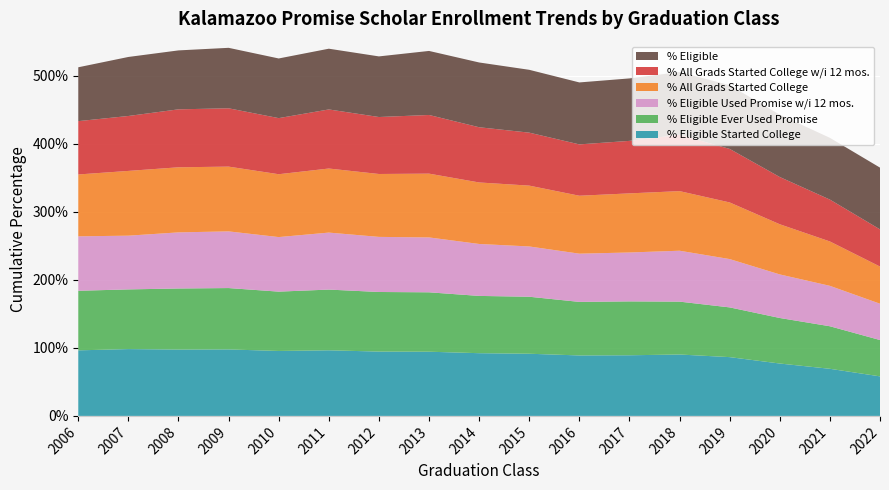

Reading right to left, what are all the values shown in this chart?

% Eligible Started College: 58.1	69.2	77.0	86.4	90.2	89.1	88.8	91.4	92.2	94.3	94.5	96.4	95.5	97.7	97.5	98.2	96.3
% Eligible Ever Used Promise: 53.4	62.5	66.9	73.1	77.7	79.2	78.7	83.8	84.2	87.3	87.6	89.2	87.2	90.2	89.8	87.7	87.6
% Eligible Used Promise w/i 12 mos.: 53.4	59.4	64.0	71.0	74.8	71.9	70.9	73.9	76.3	80.7	81.0	83.8	80.2	83.3	82.5	79.0	80.0
% All Grads Started College: 54.6	65.2	73.7	83.2	87.6	86.9	85.2	89.4	90.4	93.8	92.5	94.2	92.4	95.2	95.7	95.2	90.9
% All Grads Started College w/i 12 mos.: 54.6	61.5	69.4	78.7	82.8	77.2	75.5	77.8	81.1	86.2	83.7	86.8	82.4	85.7	85.2	80.7	78.4
% Eligible: 90.8	90.8	91.6	93.6	92.2	91.8	91.1	92.3	95.2	94.1	89.1	89.3	87.7	88.9	86.6	86.8	79.2